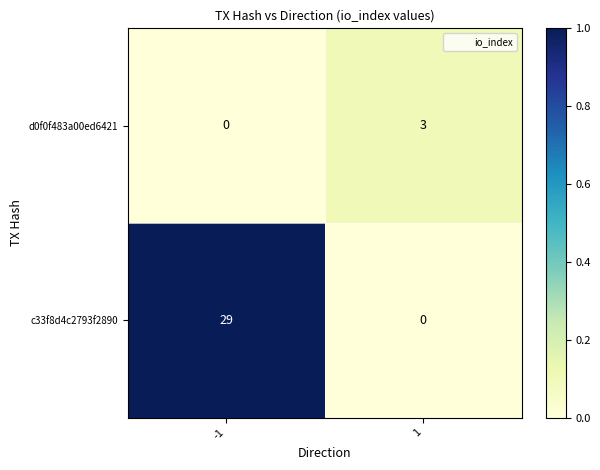

What is the difference between the maximum and minimum values in the c33f8d4c2793f2890 series?

29